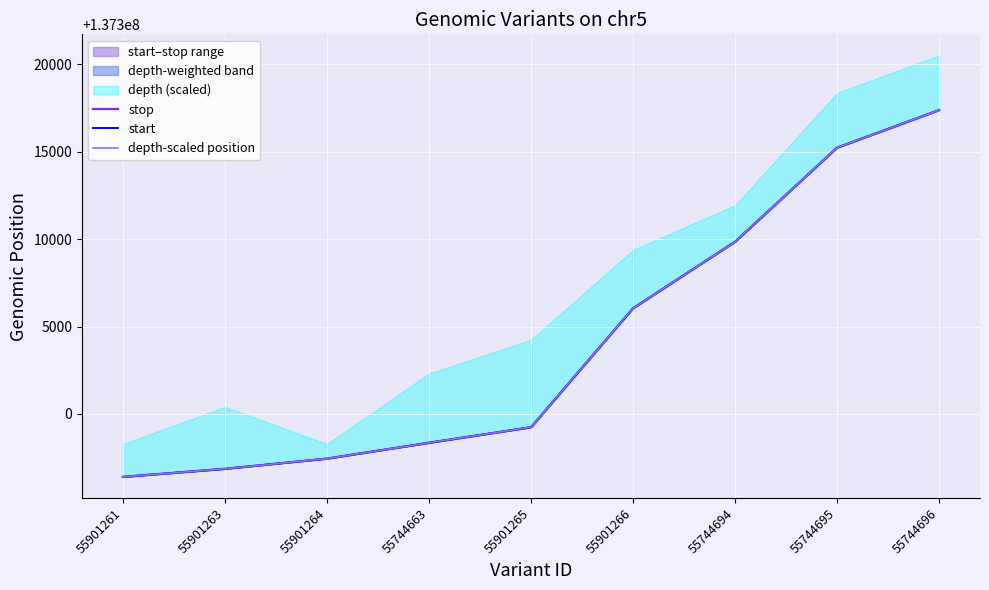

Which category has the lowest value in the depth-scaled position series?

55901261